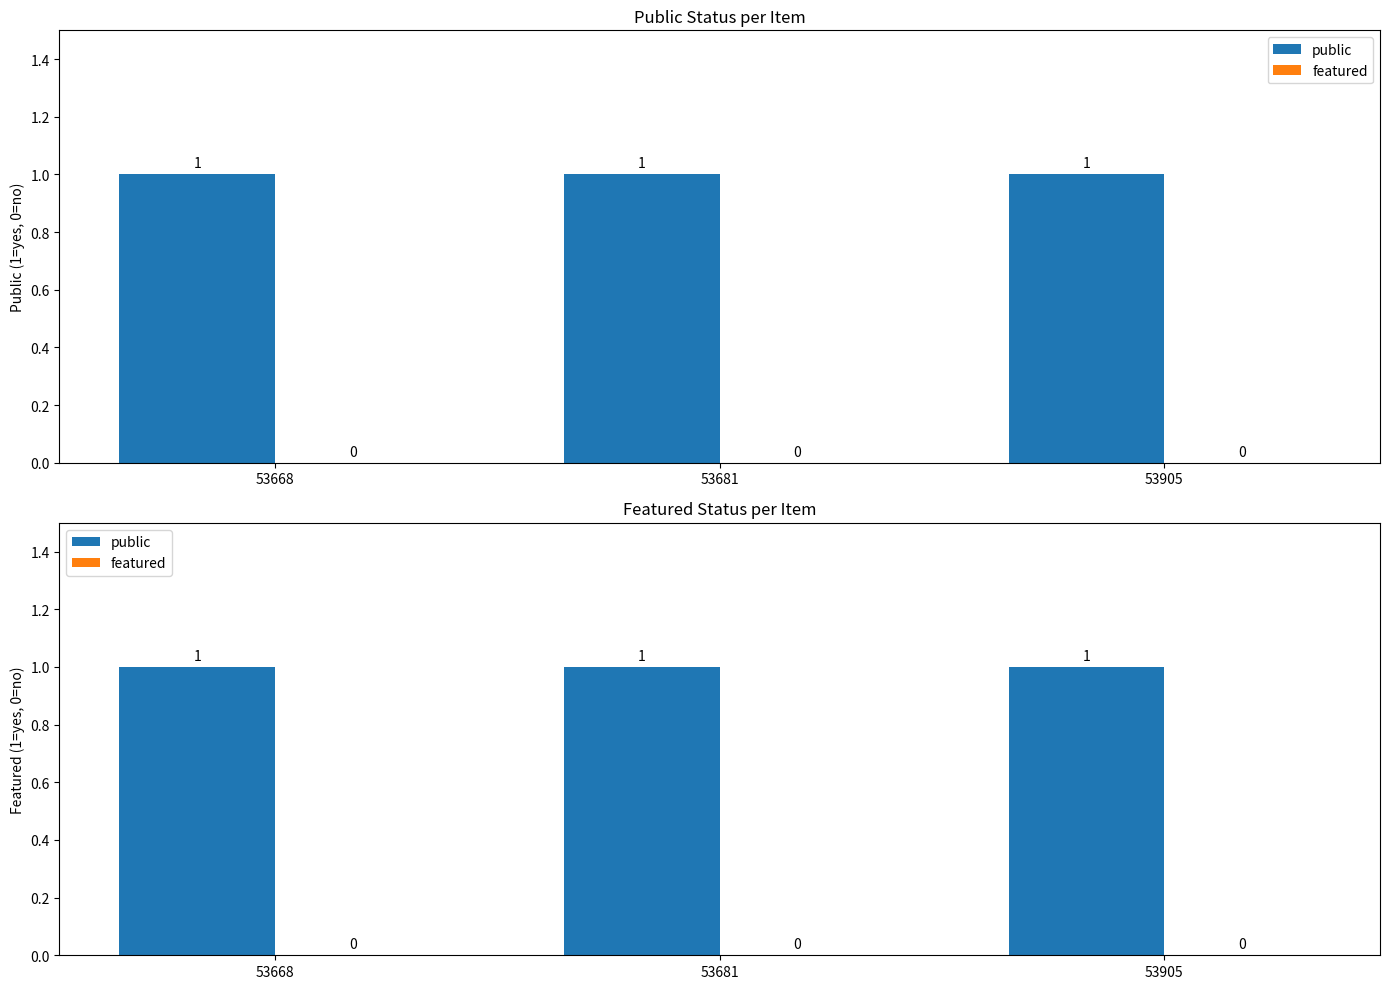

Which series has the widest spread of values?

public